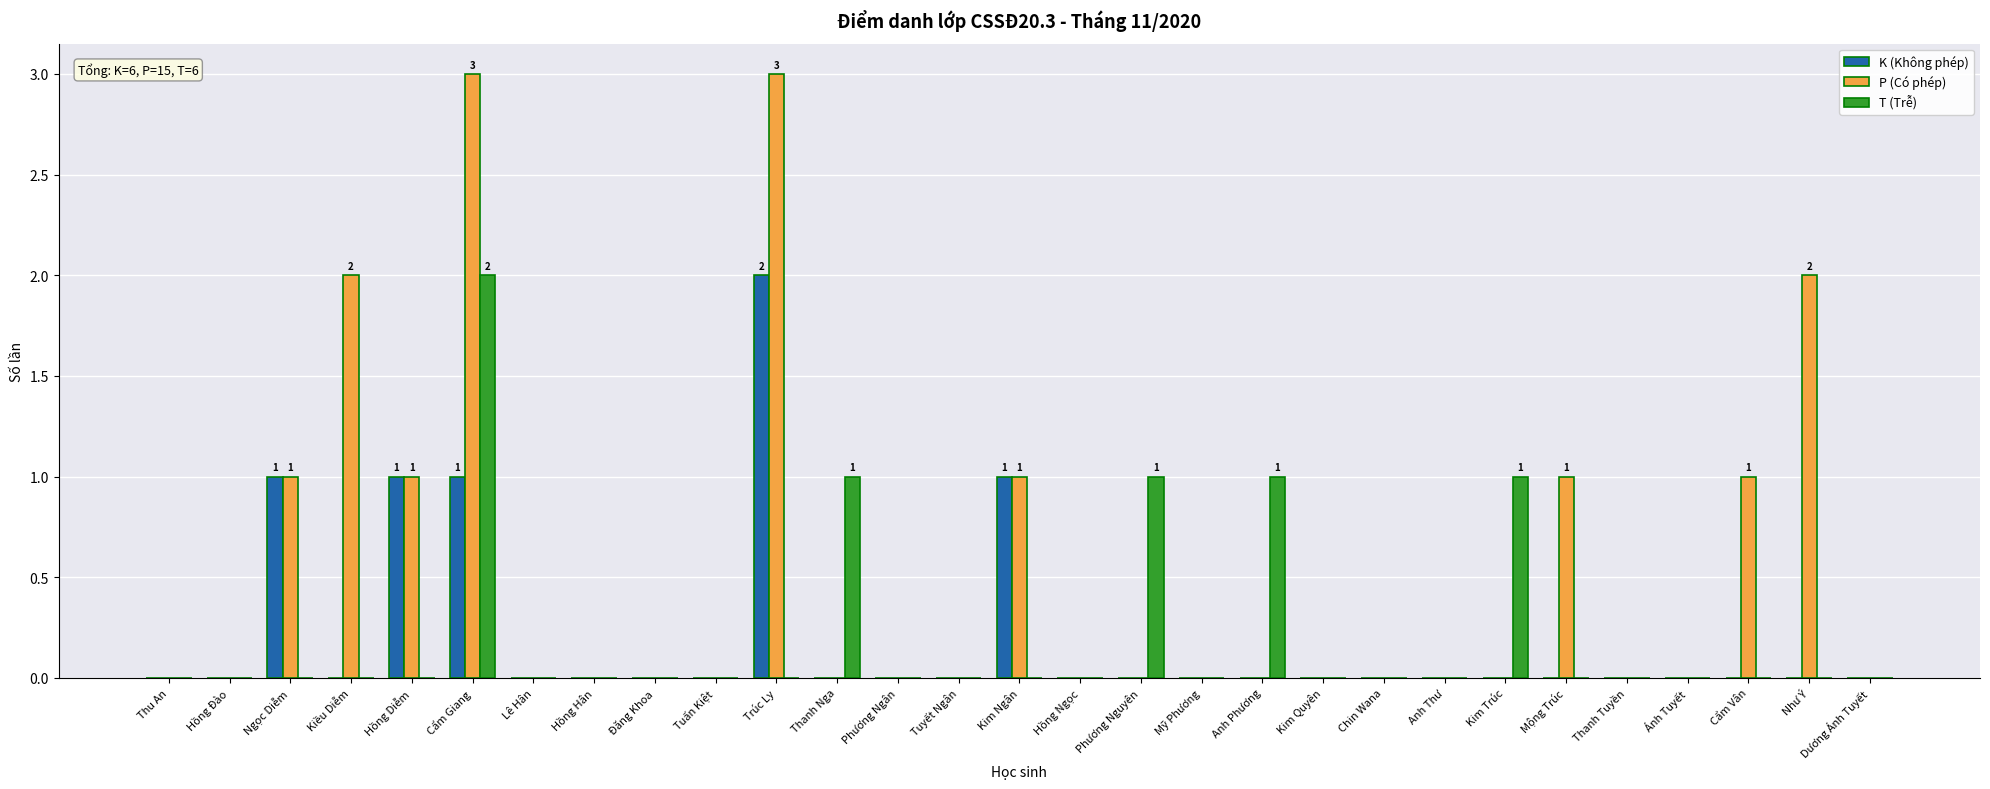

Count the number of data series in this chart.

3